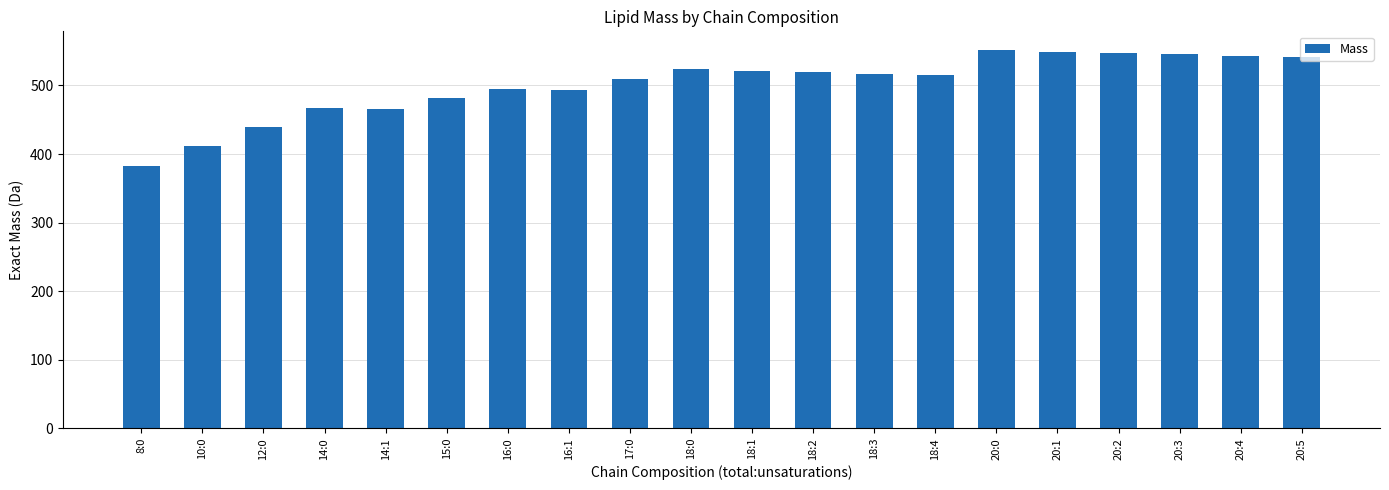

Are the bars grouped side by side (vs. stacked)?

No